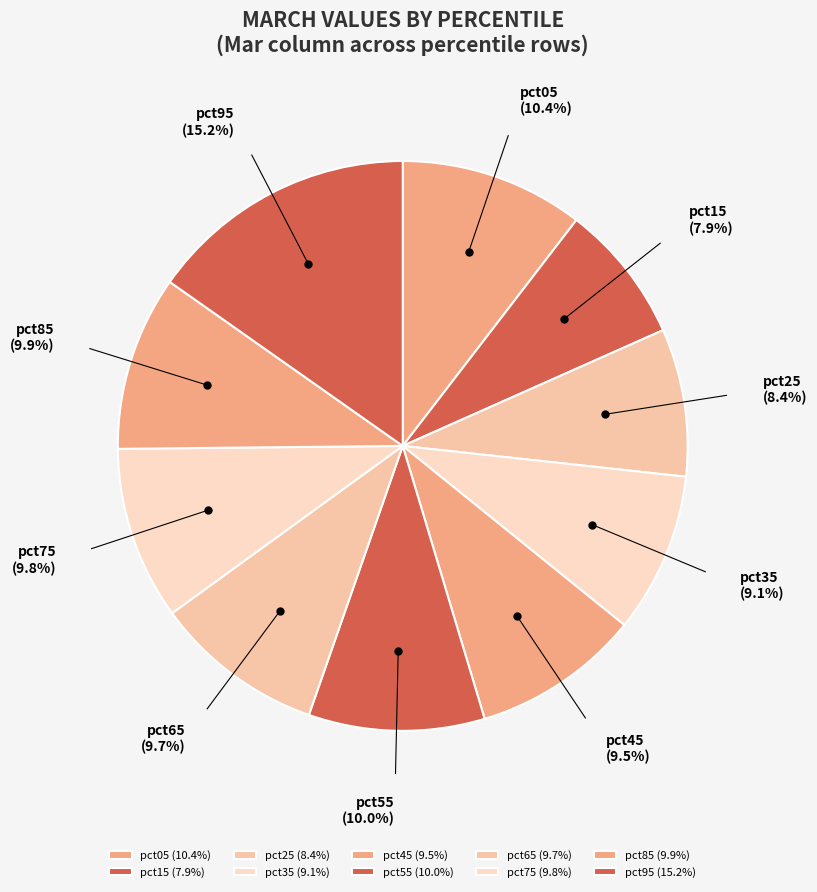

Is it true that pct25 is 8% of the pie?

True